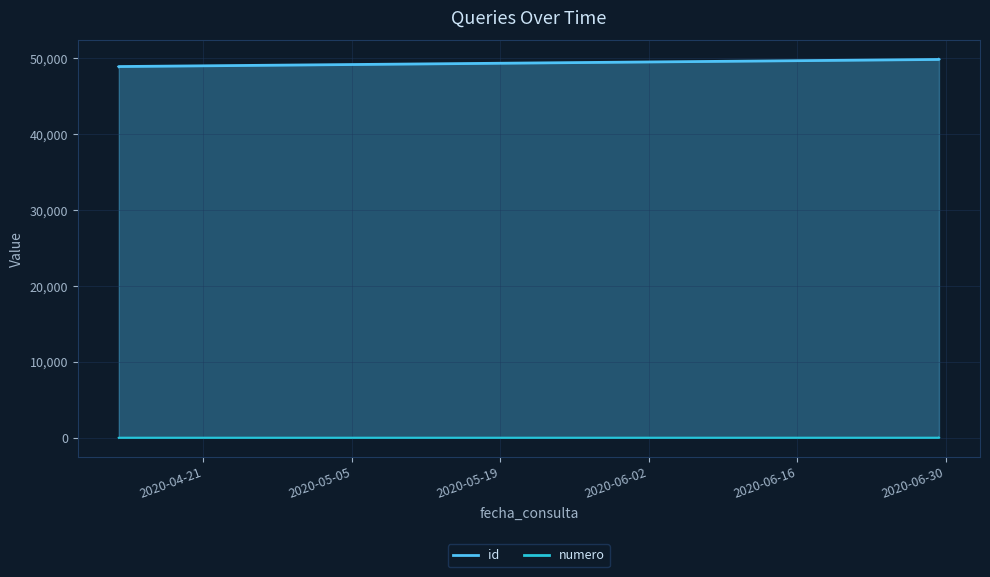

What is the greatest value displayed?

49848